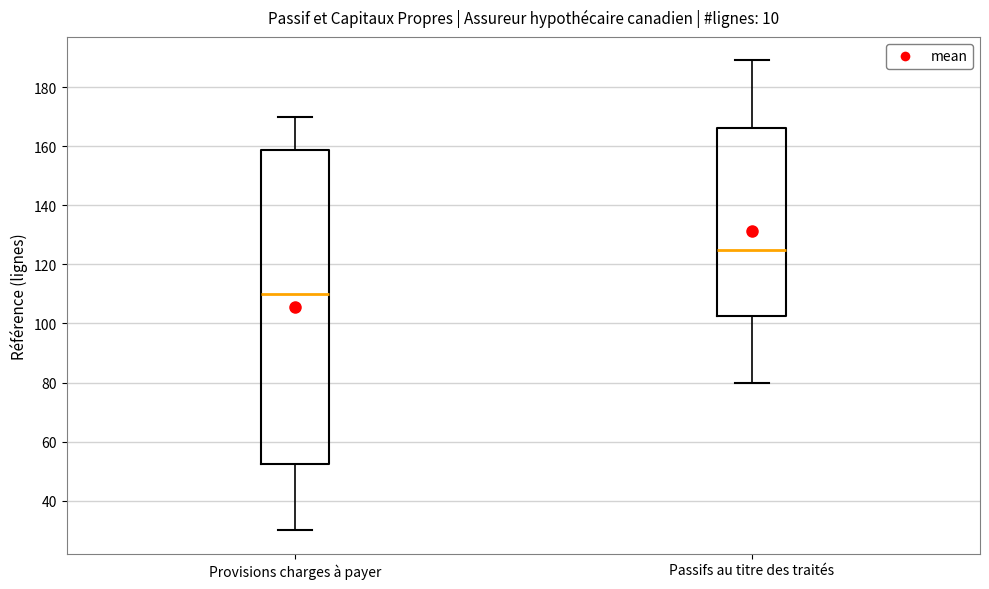

Reading left to right, transcribe this box plot: for each box, give where its median line is, the range the box spans, and where its two whiskers end, as read against the y-axis. The values are not printed on the chart, so give them approximately, as read against the axis.

Provisions charges à payer: median 110, box 52 to 158, whiskers 30 to 170
Passifs au titre des traités: median 126, box 102 to 166, whiskers 80 to 190